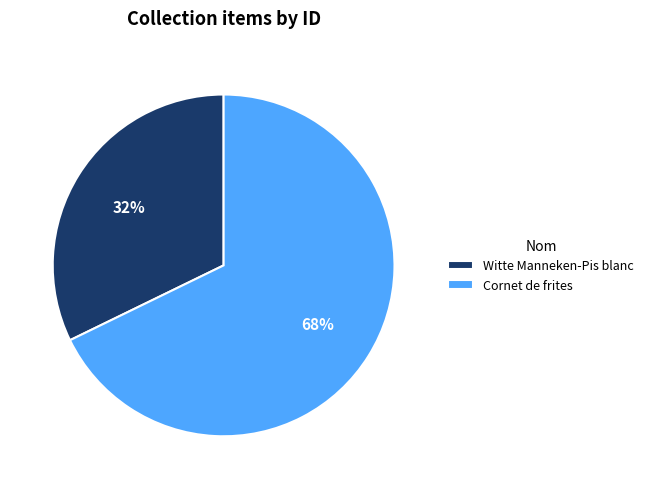

Count the number of slices in the pie.

2